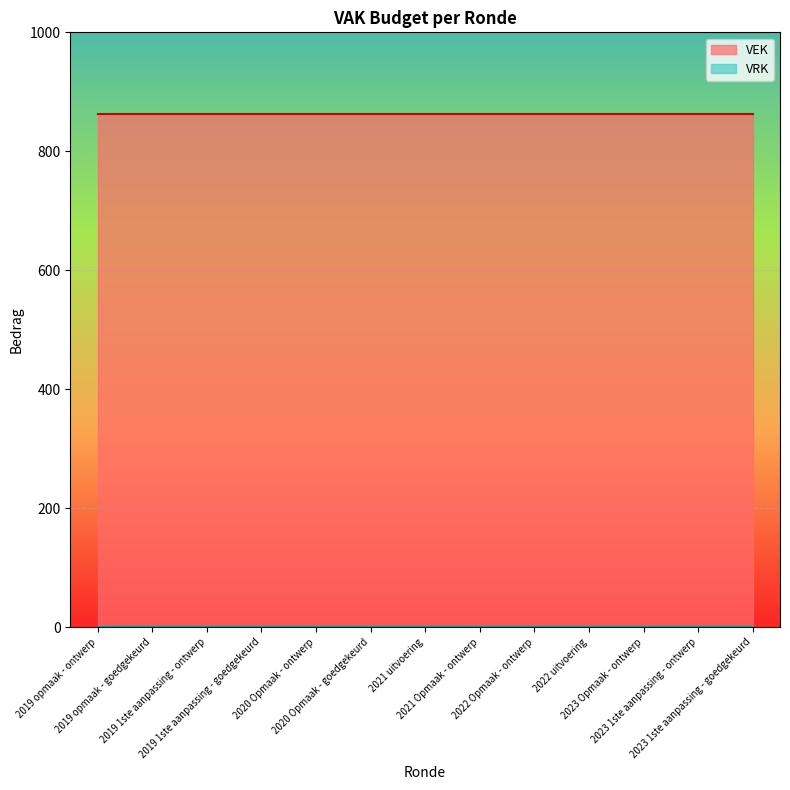

Rank the series at 2021 uitvoering from highest to lowest value.

VEK, VRK